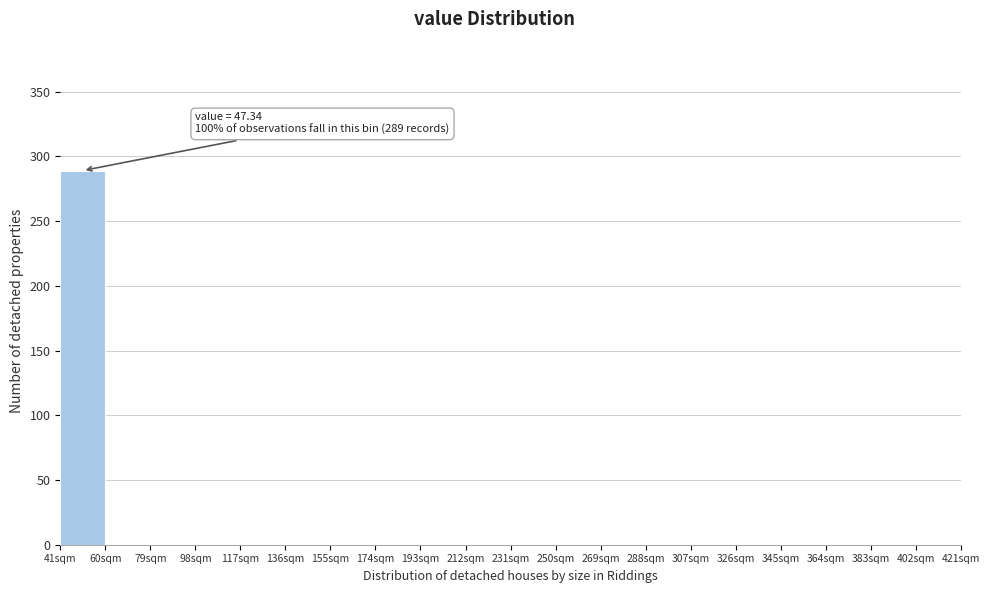

Over which range of the x-axis is the bar tallest?

41 to 60